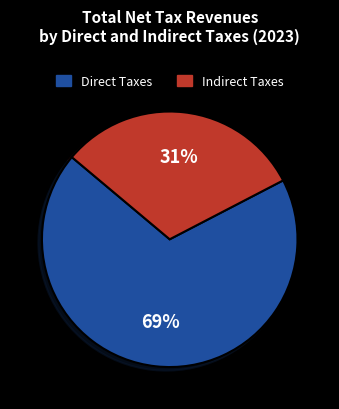

To the nearest percent, what percentage of the pie is Direct Taxes?

69%